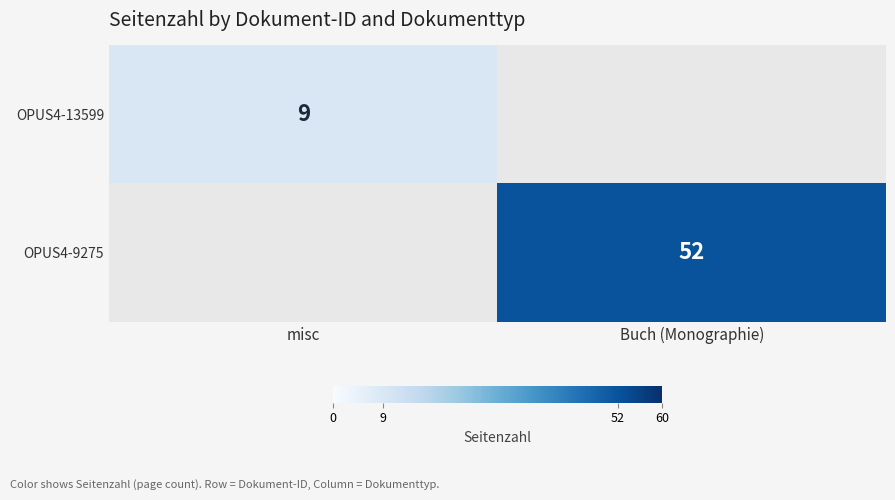

Is it true that OPUS4-13599 equals 9 at misc?

True